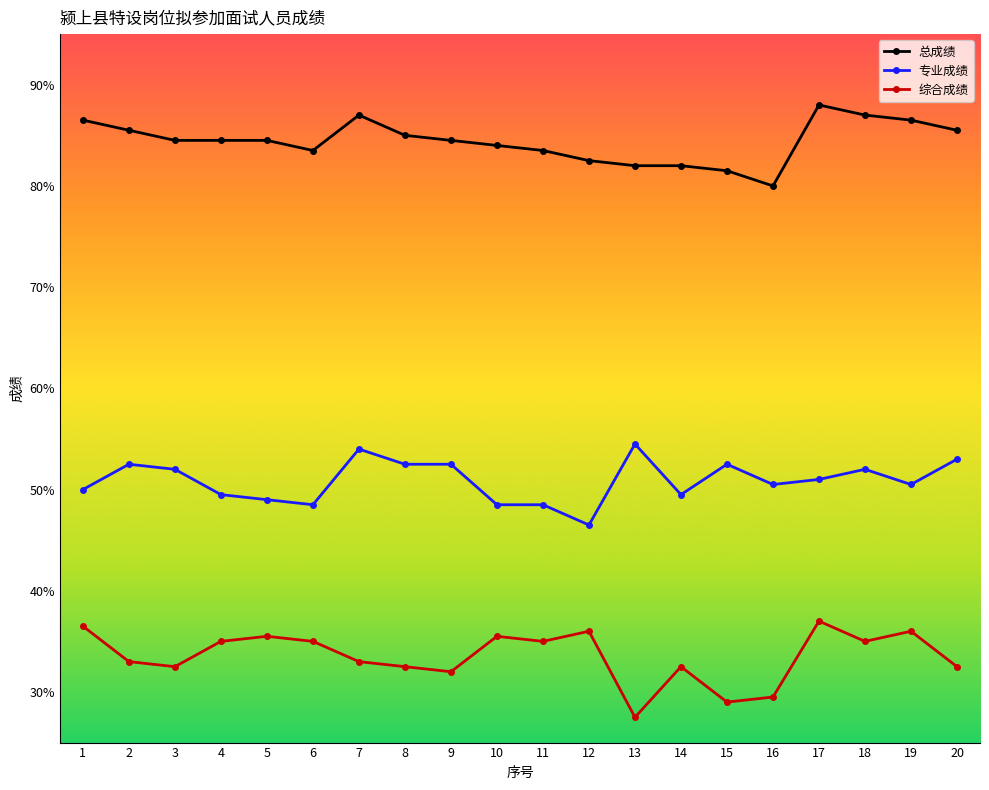

What is the approximate value of 综合成绩 at 9?

32.0